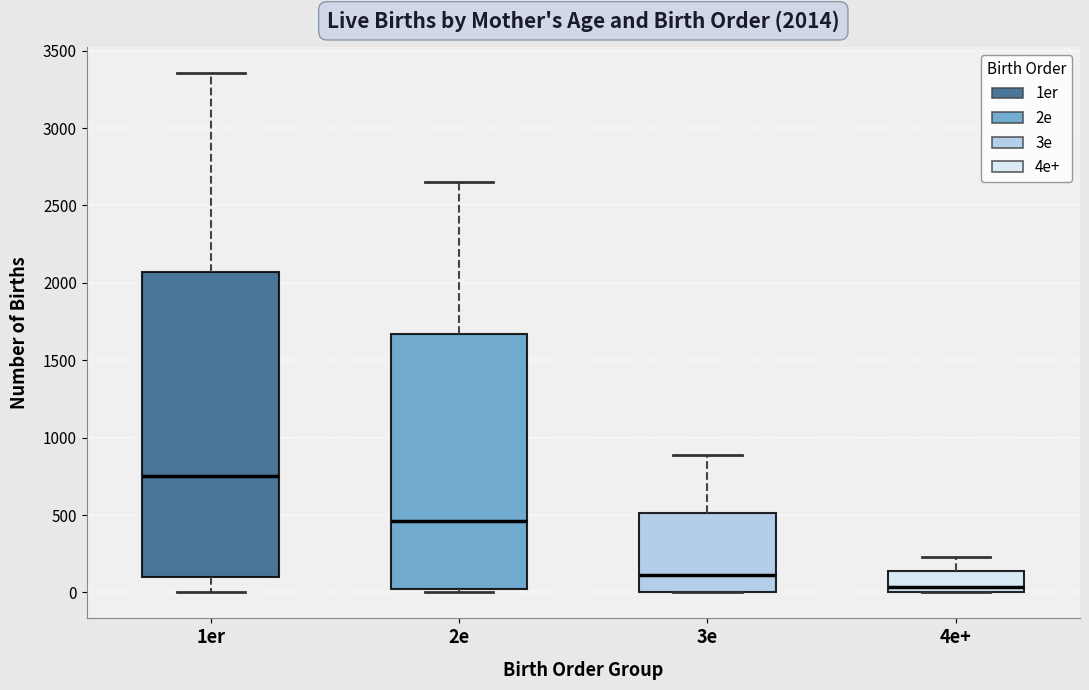

Which box's median line is the highest?

1er